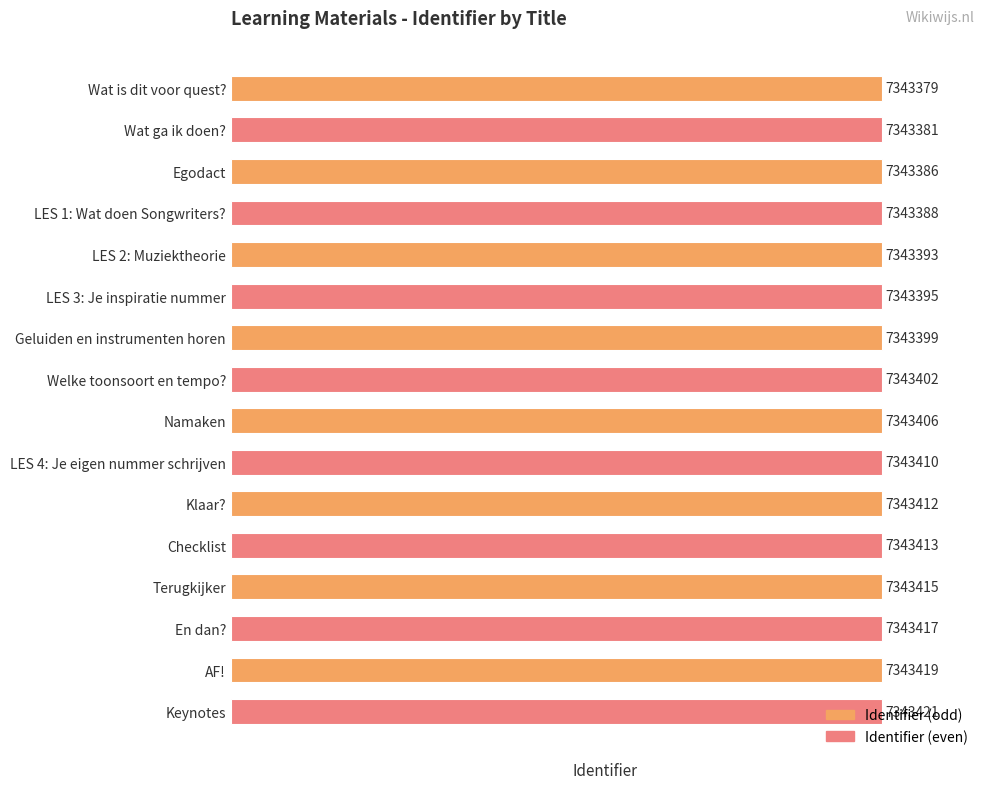

Rank the categories by value from highest to lowest.

Keynotes, AF!, En dan?, Terugkijker, Checklist, Klaar?, LES 4: Je eigen nummer schrijven, Namaken, Welke toonsoort en tempo?, Geluiden en instrumenten horen, LES 3: Je inspiratie nummer, LES 2: Muziektheorie, LES 1: Wat doen Songwriters?, Egodact, Wat ga ik doen?, Wat is dit voor quest?